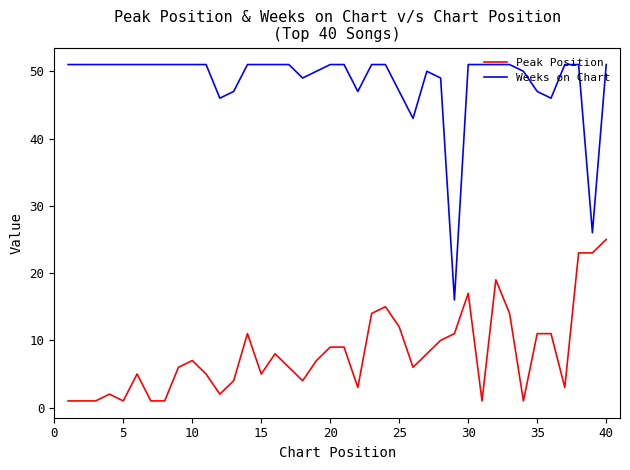

Rank the series by their average value, from lowest to highest.

Peak Position, Weeks on Chart